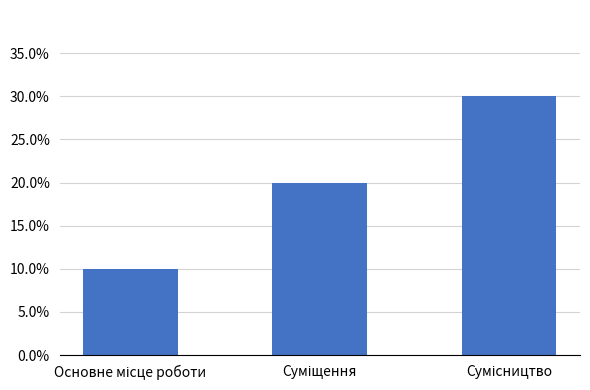

Are the bars horizontal?

No